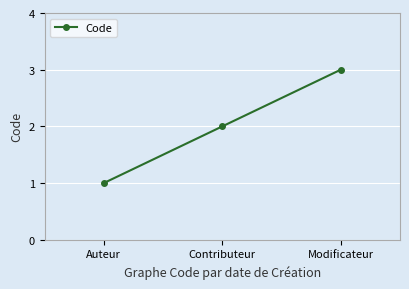

Reading right to left, list all the values displayed in this chart.

Modificateur=3	Contributeur=2	Auteur=1